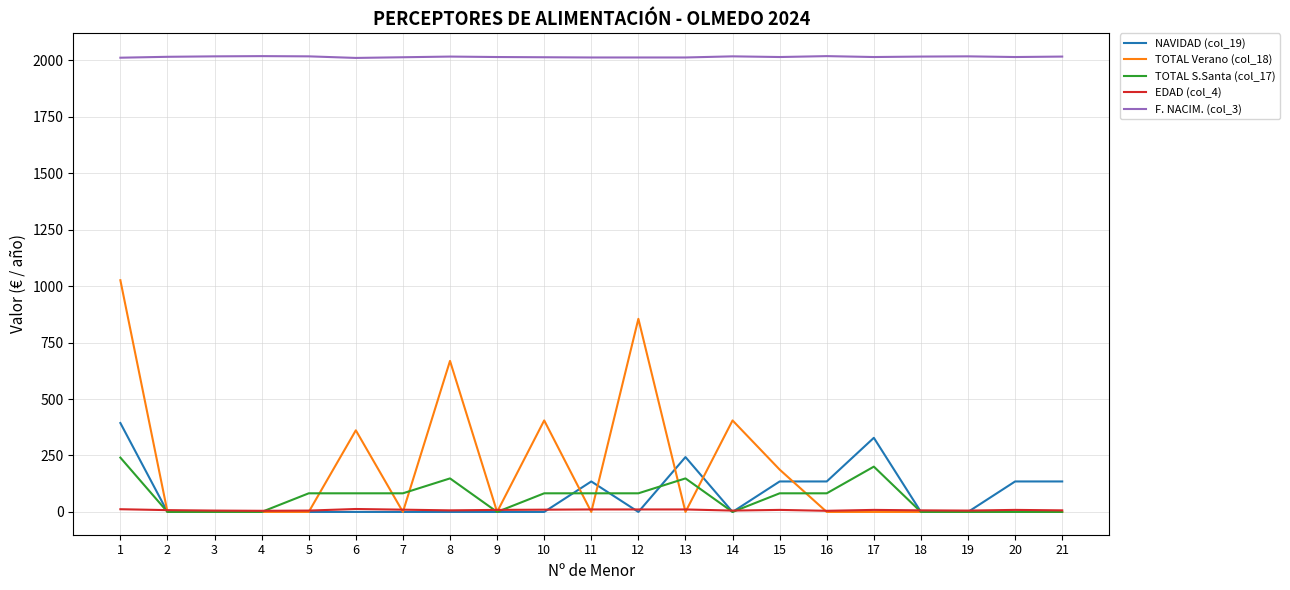

Rank the series by their maximum value, from lowest to highest.

EDAD (col_4), TOTAL S.Santa (col_17), NAVIDAD (col_19), TOTAL Verano (col_18), F. NACIM. (col_3)